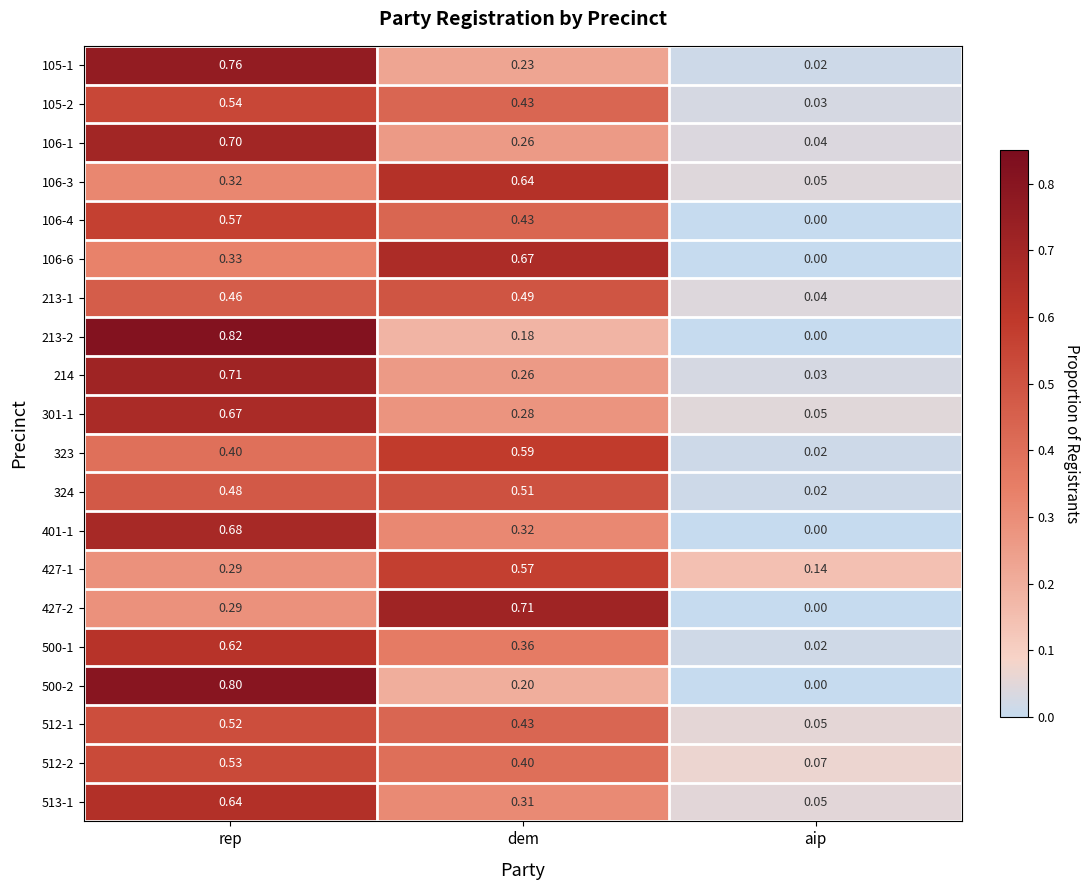

Which series changed the most between rep and aip?

213-2